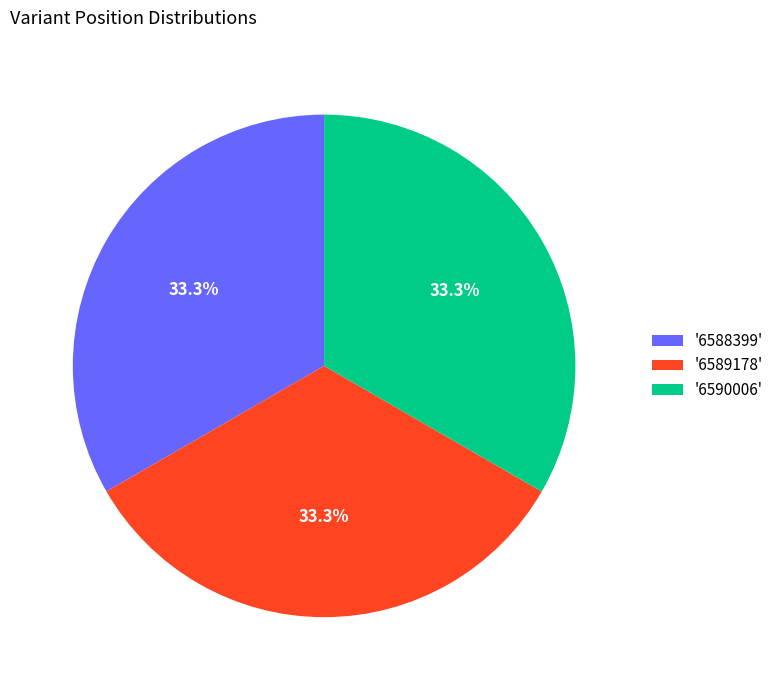

Combined, do '6588399' and '6590006' account for over 50%?

Yes